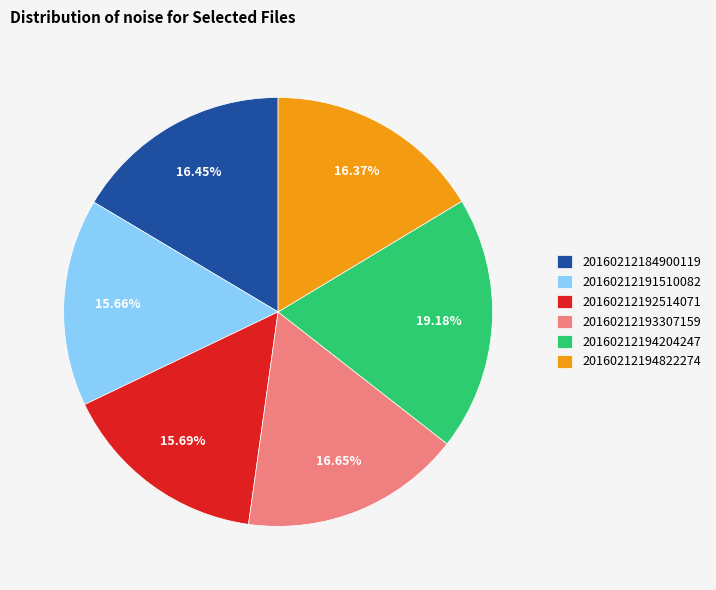

To the nearest percent, what is the average slice percentage?

17%